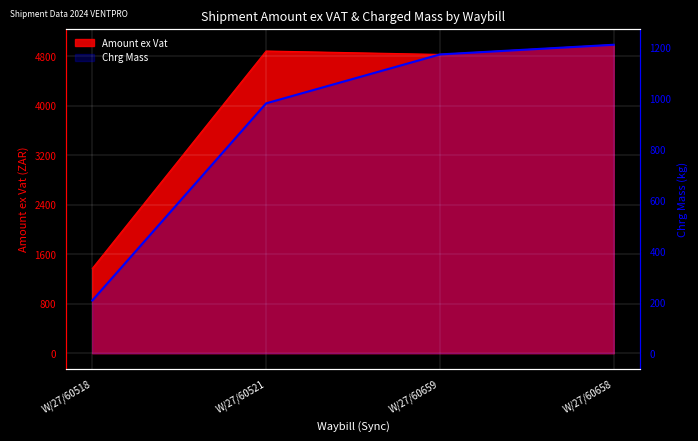

Is it true that the value at W/27/60659 is 1795?

False